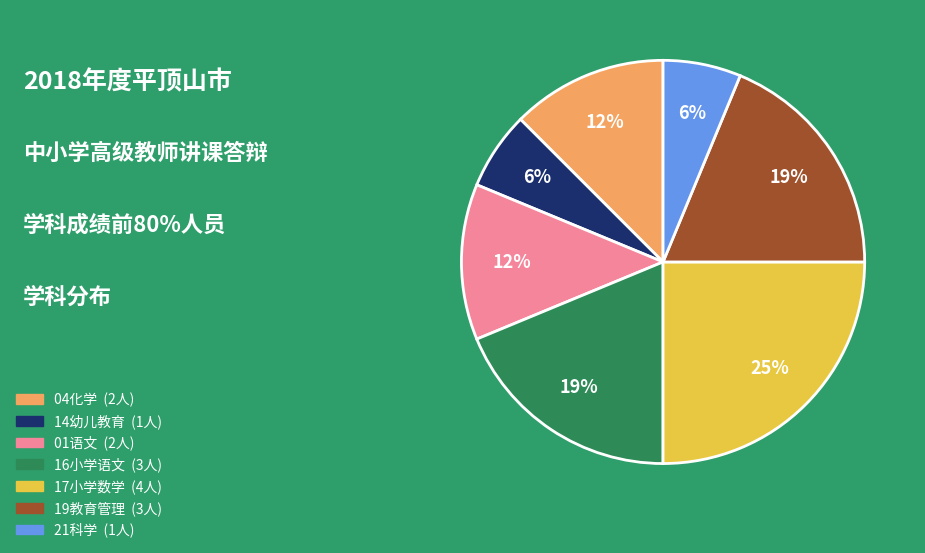

Which slice is the largest?

17小学数学 (4人)